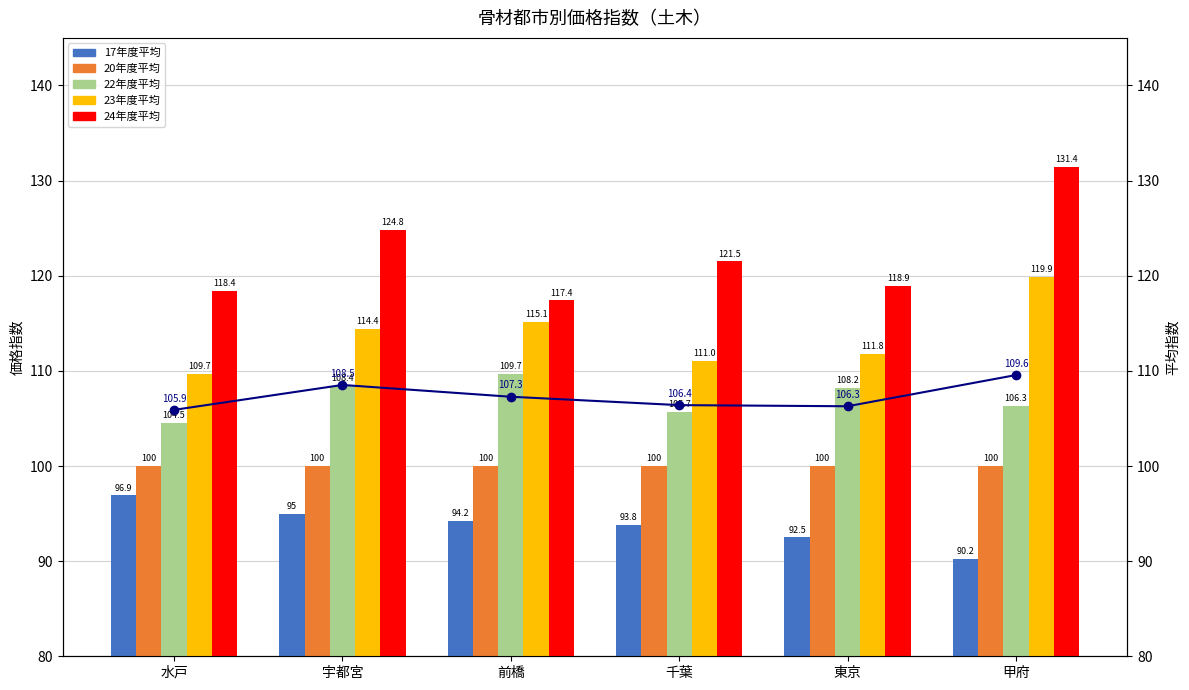

What is the label of the 4th bar from the right?

前橋